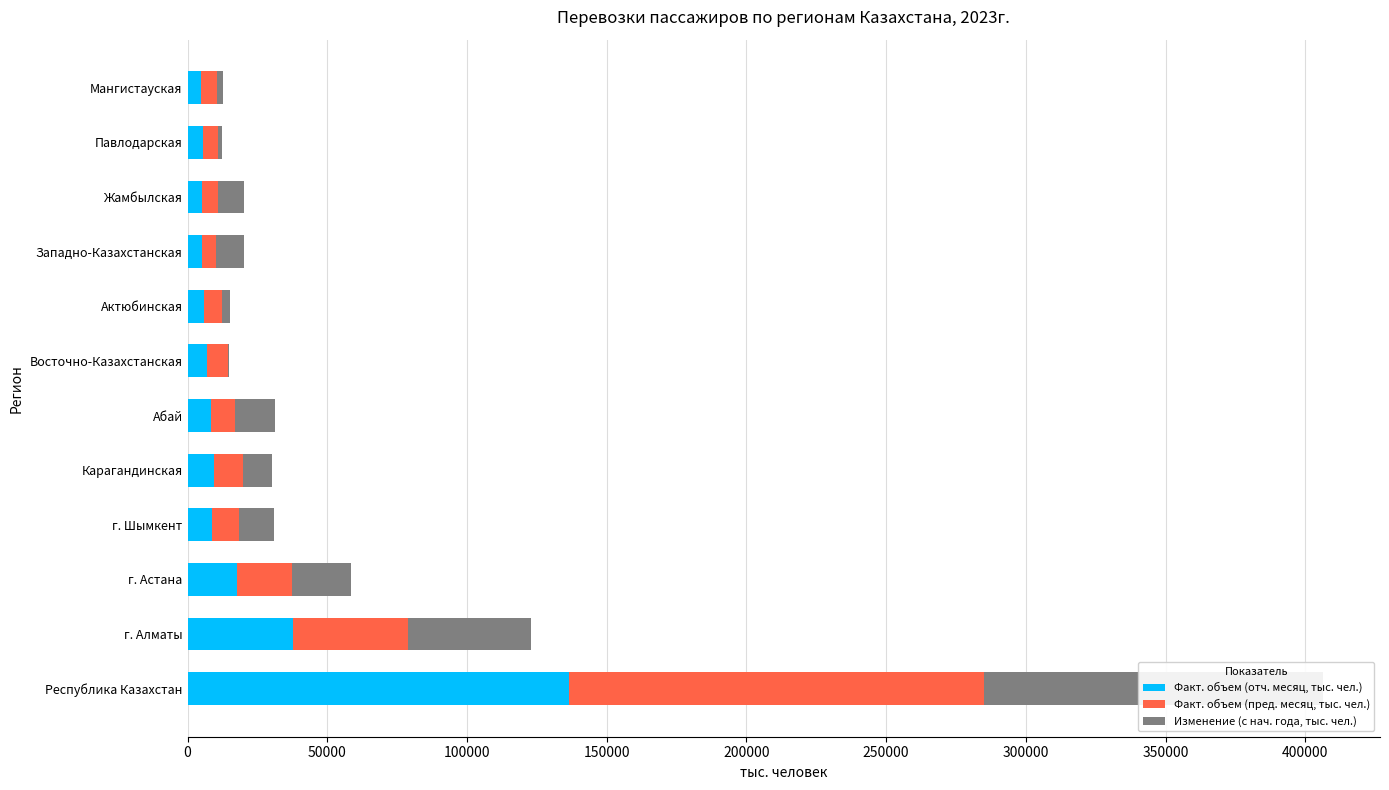

Is it true that Факт. объем (пред. месяц, тыс. чел.) equals 41125.3 at г. Алматы?

True